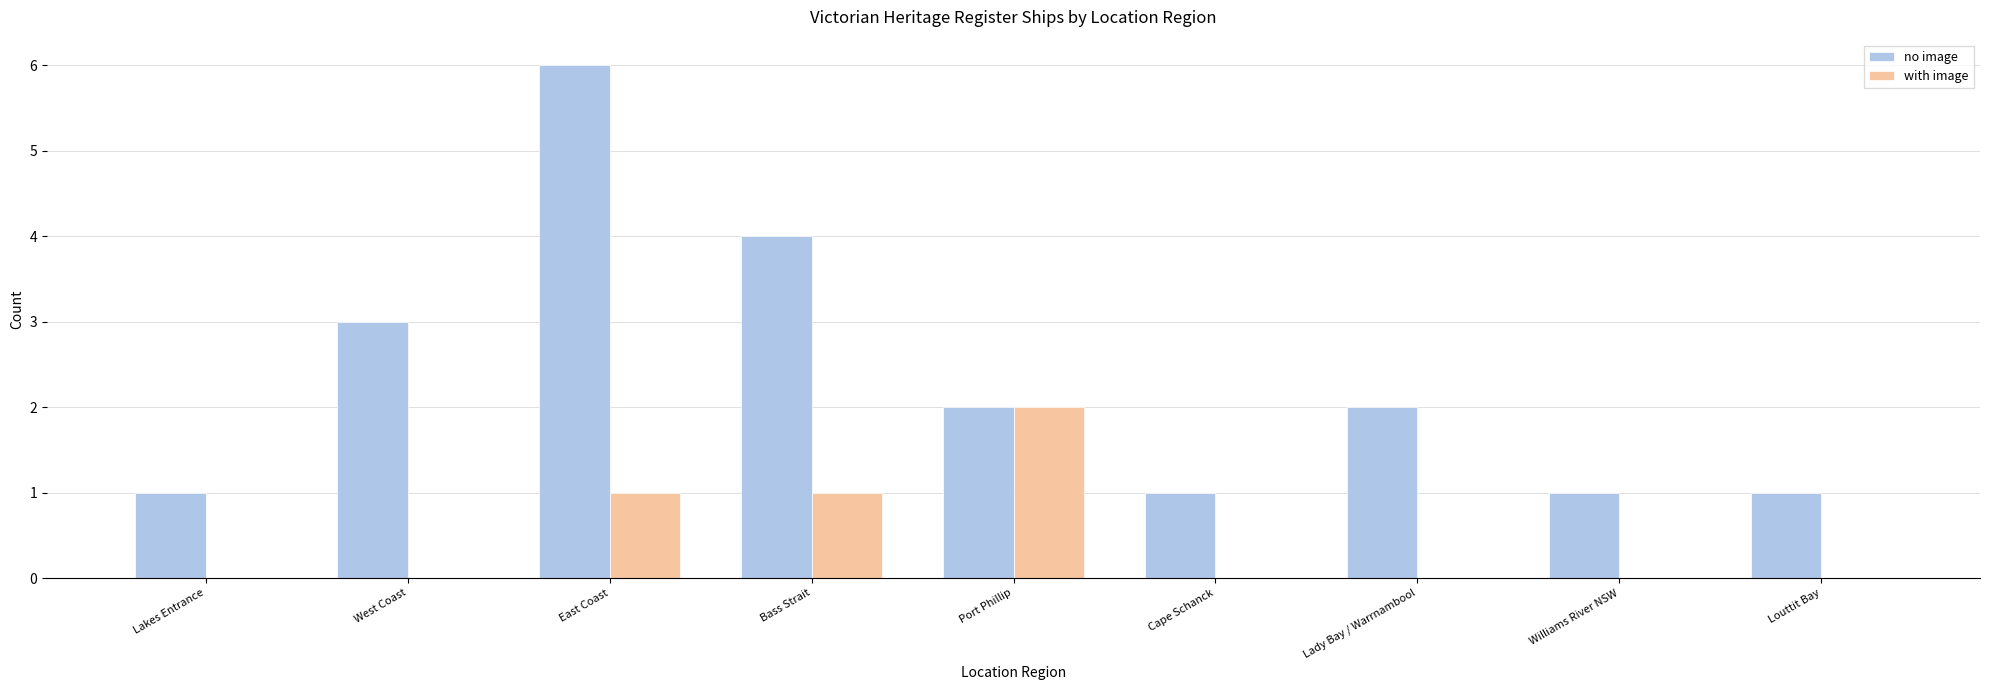

Which series has the largest total across all categories?

no image